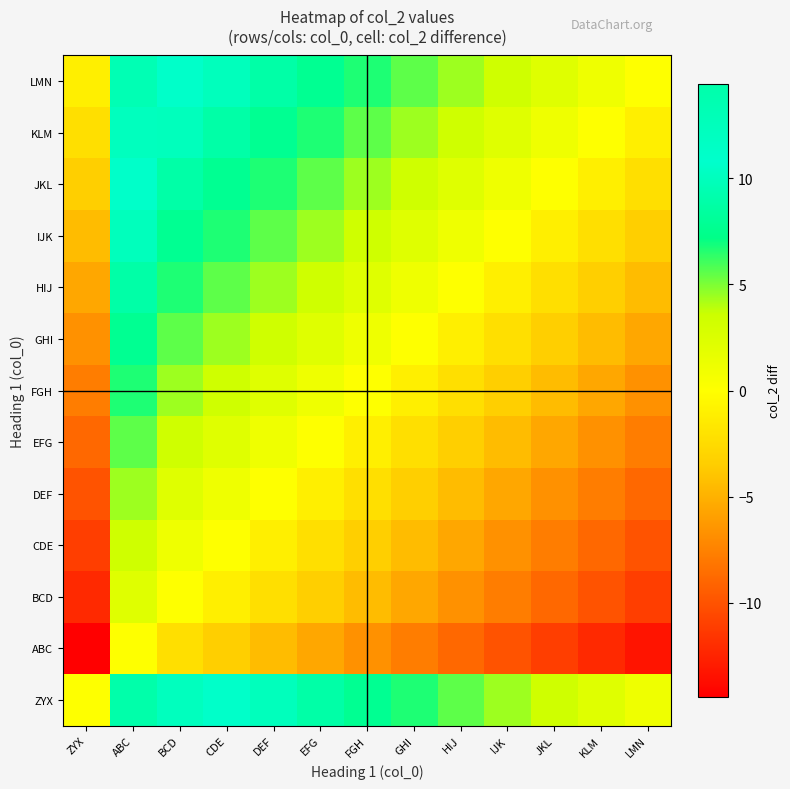

At BCD, list the series in order from smallest to largest.

ABC, BCD, CDE, DEF, EFG, FGH, GHI, HIJ, IJK, JKL, KLM, LMN, ZYX